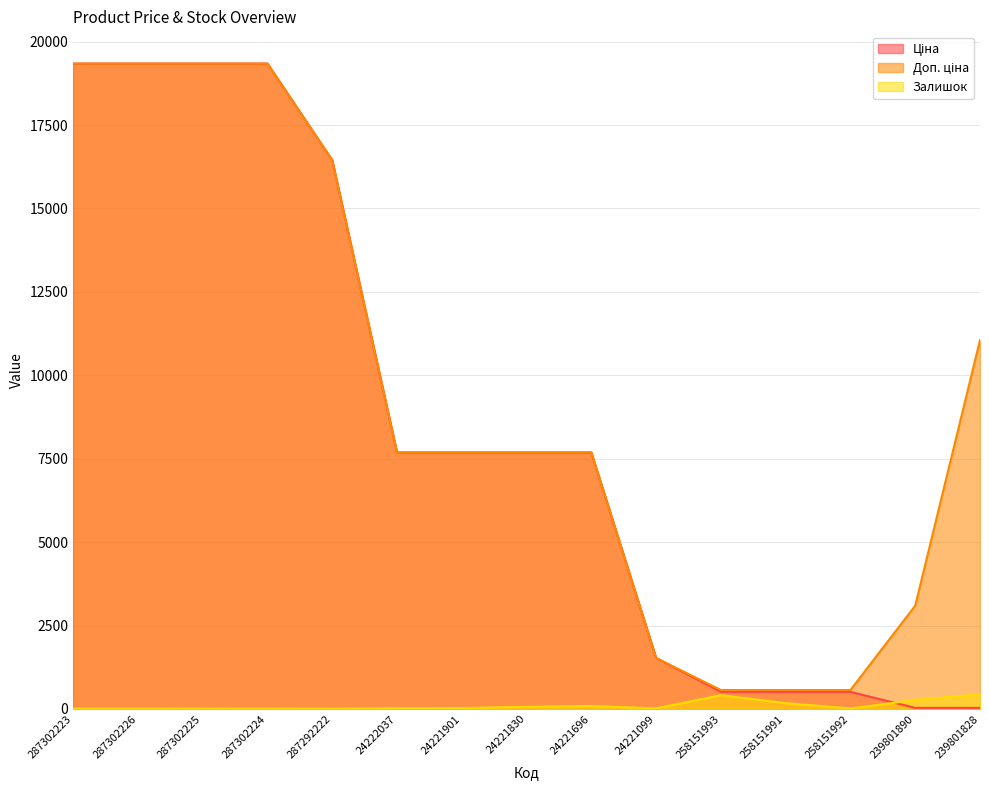

Reading left to right, extract all data points from this chart.

Ціна: 19343.1	19343.1	19343.1	19343.1	16448.2	7688.0	7688.0	7688.0	7688.0	1526.8	510.5	510.5	510.5	30.9	30.9
Доп. ціна: 19343.1	19343.1	19343.1	19343.1	16448.2	7688.0	7688.0	7688.0	7688.0	1527.0	566.0	566.0	566.0	3095.0	11055.0
Залишок: 8.0	8.0	7.0	8.0	5.0	22.0	27.0	62.0	87.0	16.0	412.0	172.0	13.0	269.0	440.0